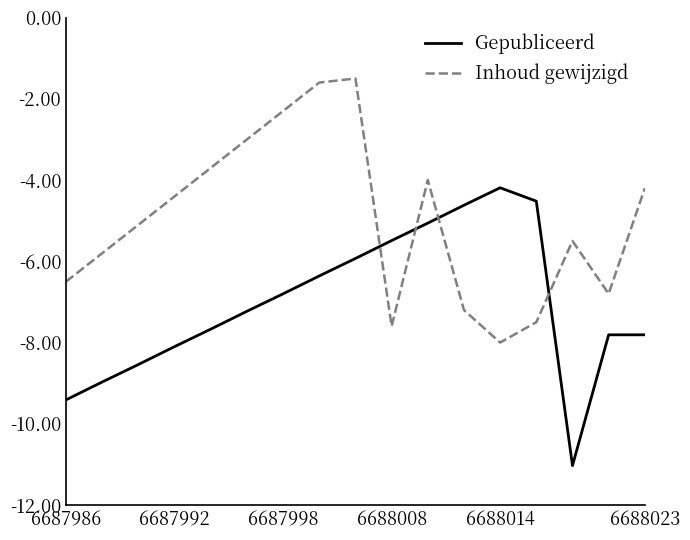

How many times do Inhoud gewijzigd and Gepubliceerd cross each other?

4